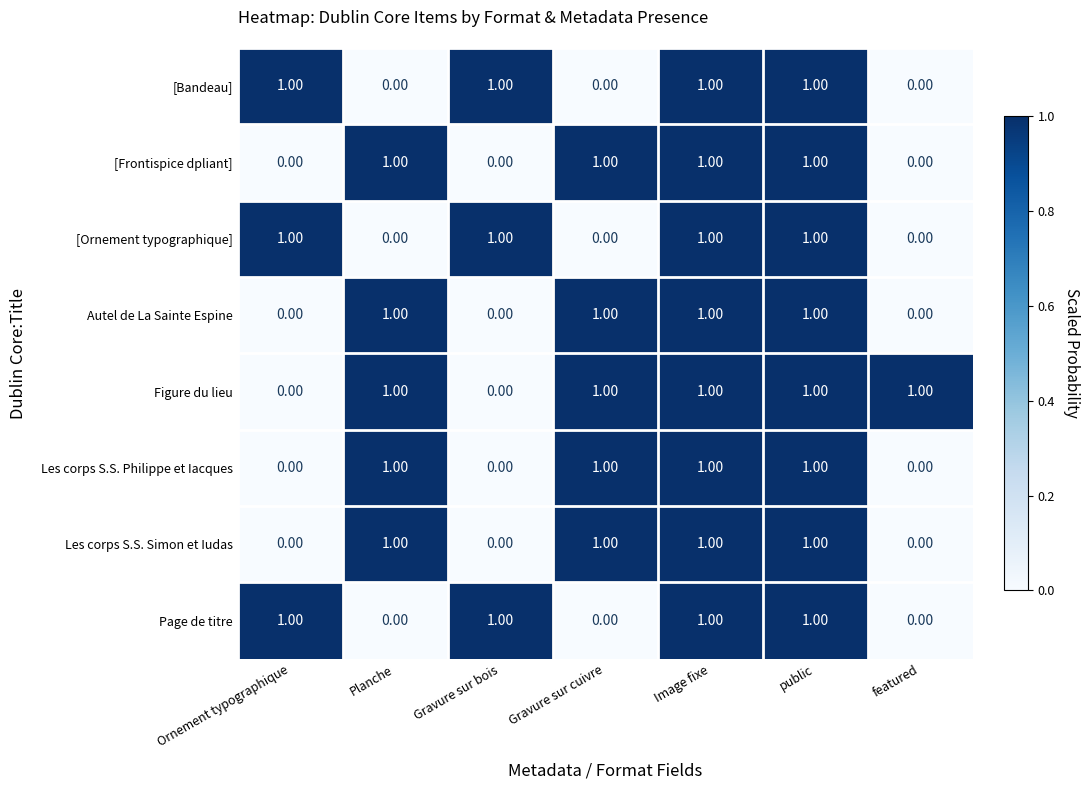

What is the total value across all series at Gravure sur cuivre?

5